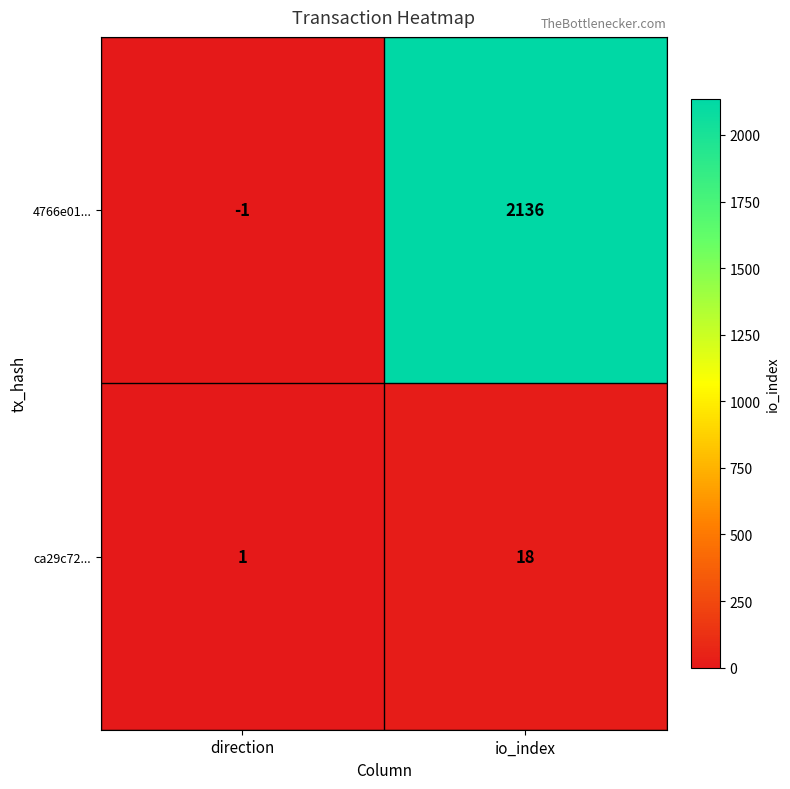

What is the sum of the ca29c72... values at direction and io_index?

19